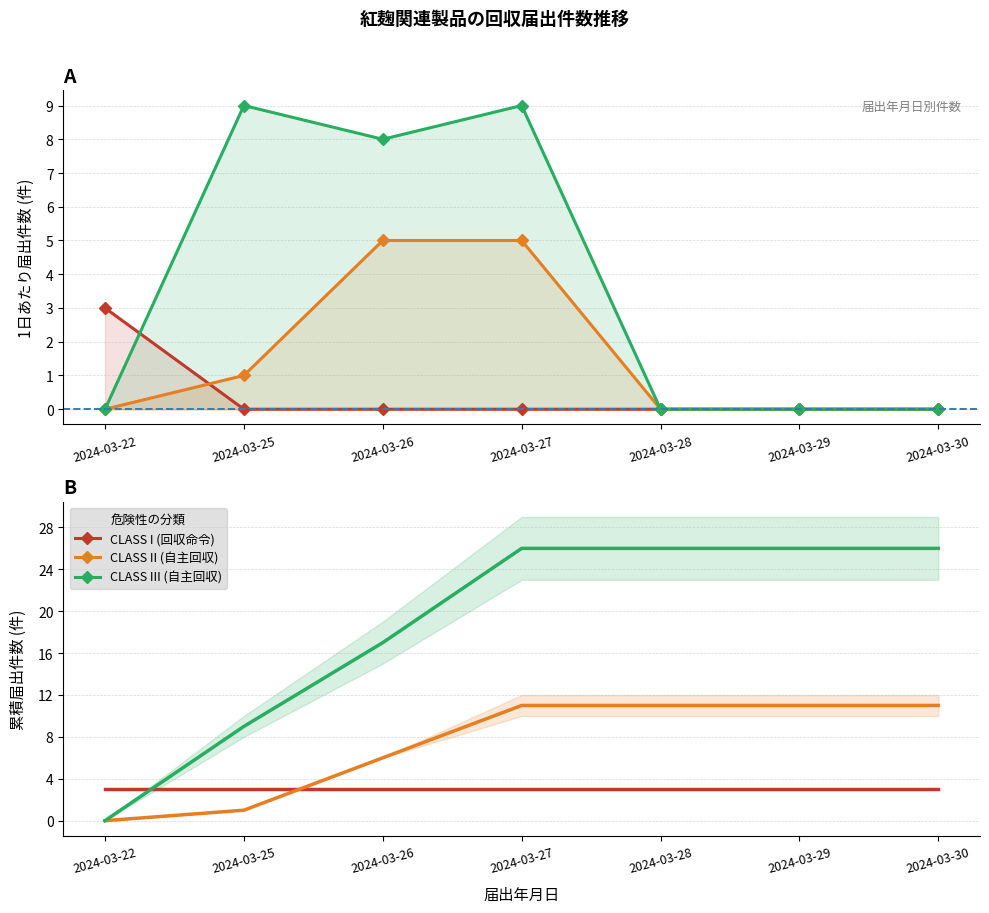

Where do CLASS III (自主回収) and CLASS I (回収命令) first cross each other?

2024-03-22 and 2024-03-25